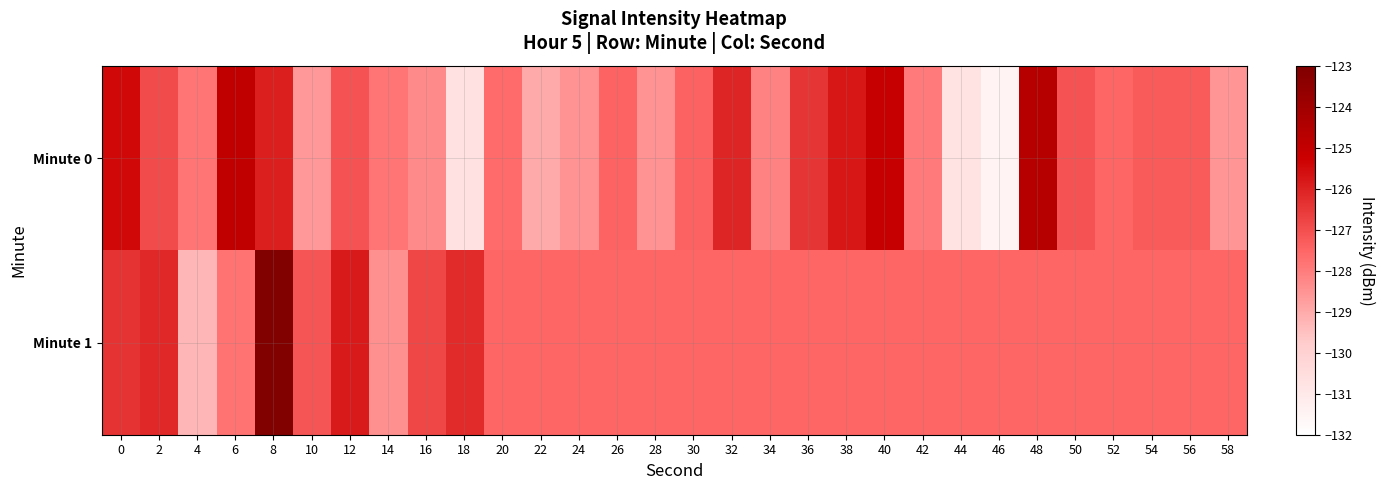

Which series has the largest total across all categories?

Minute 1